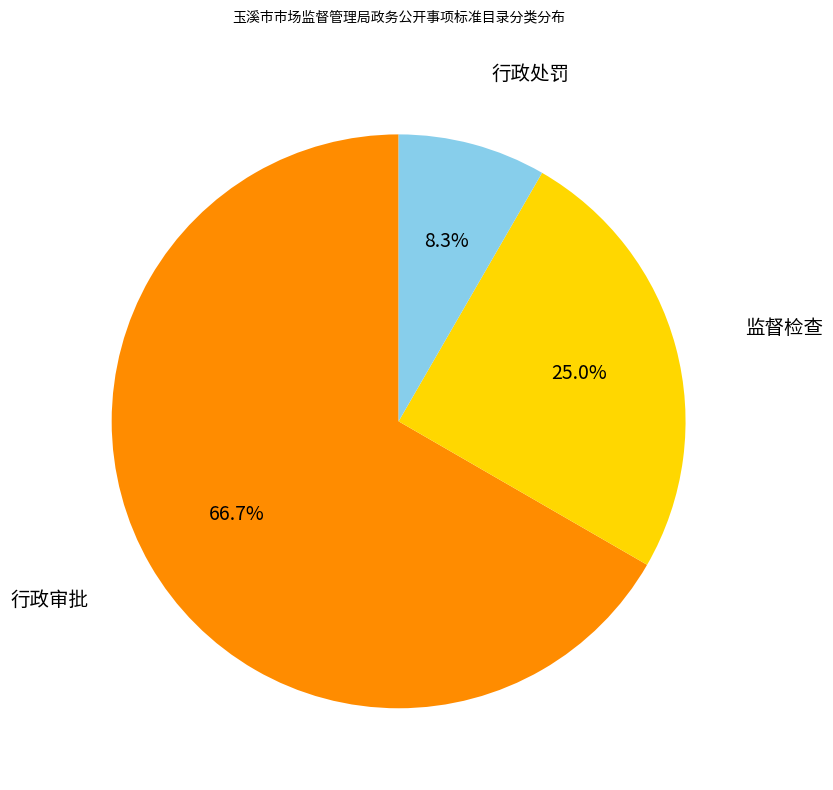

What percentage is NOT represented by 行政审批?

33.3%